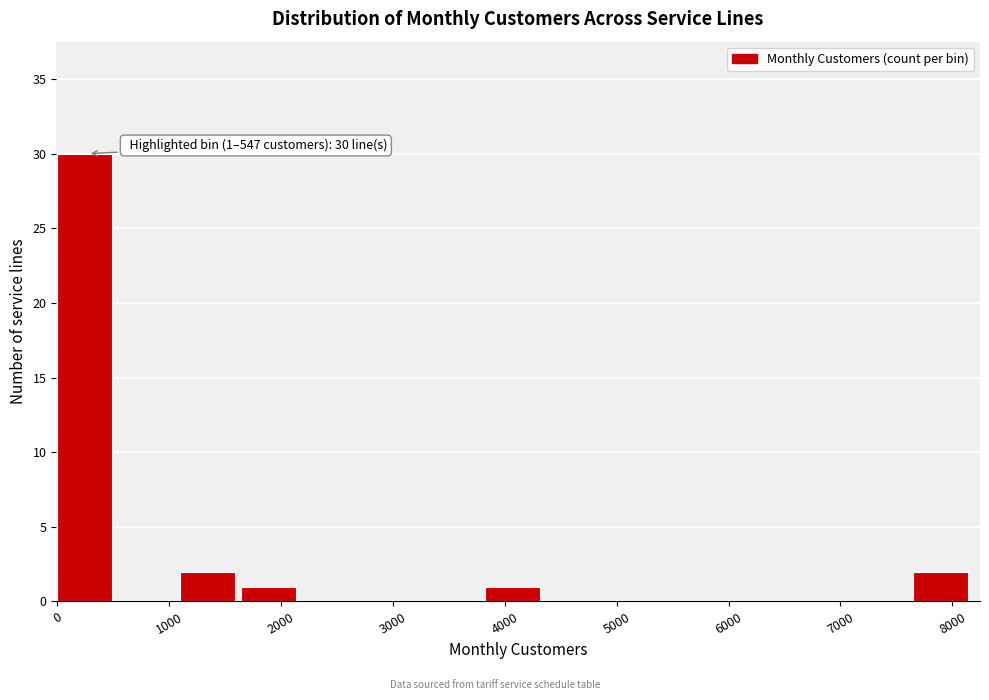

Over which range of the x-axis is the bar tallest?

0 to 500